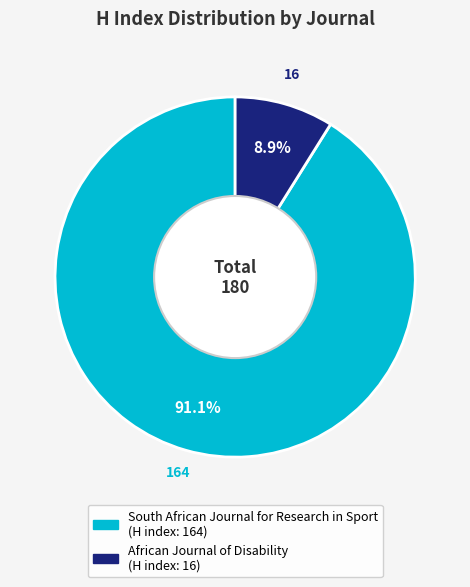

Do African Journal of Disability and South African Journal for Research in Sport together represent more than half of the pie?

Yes